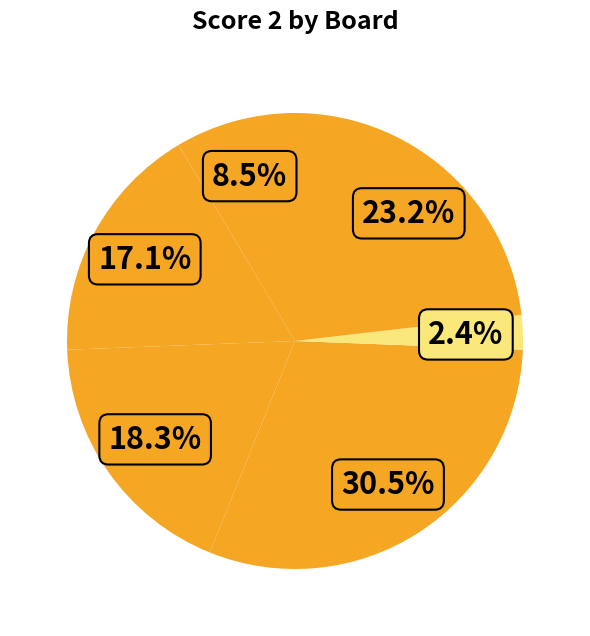

Which category has the biggest portion of the pie?

4